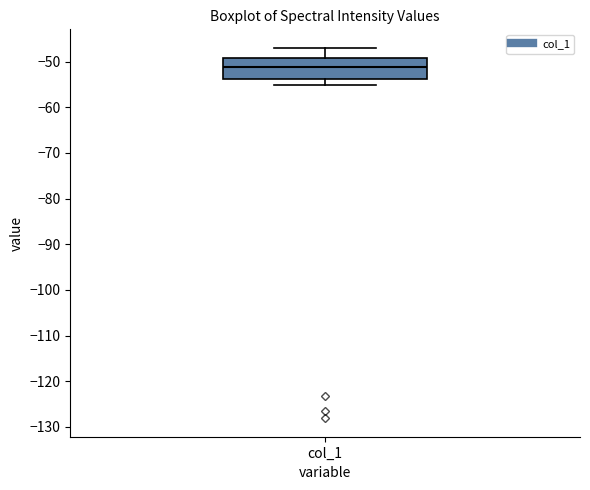

Where does the lower whisker of the box for col_1 end on the y-axis? The values are not printed on the chart, so give them approximately, as read against the axis.

-55